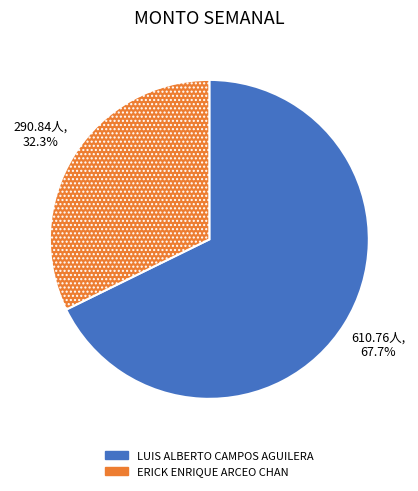

Is it true that LUIS ALBERTO CAMPOS AGUILERA is 77% of the pie?

False